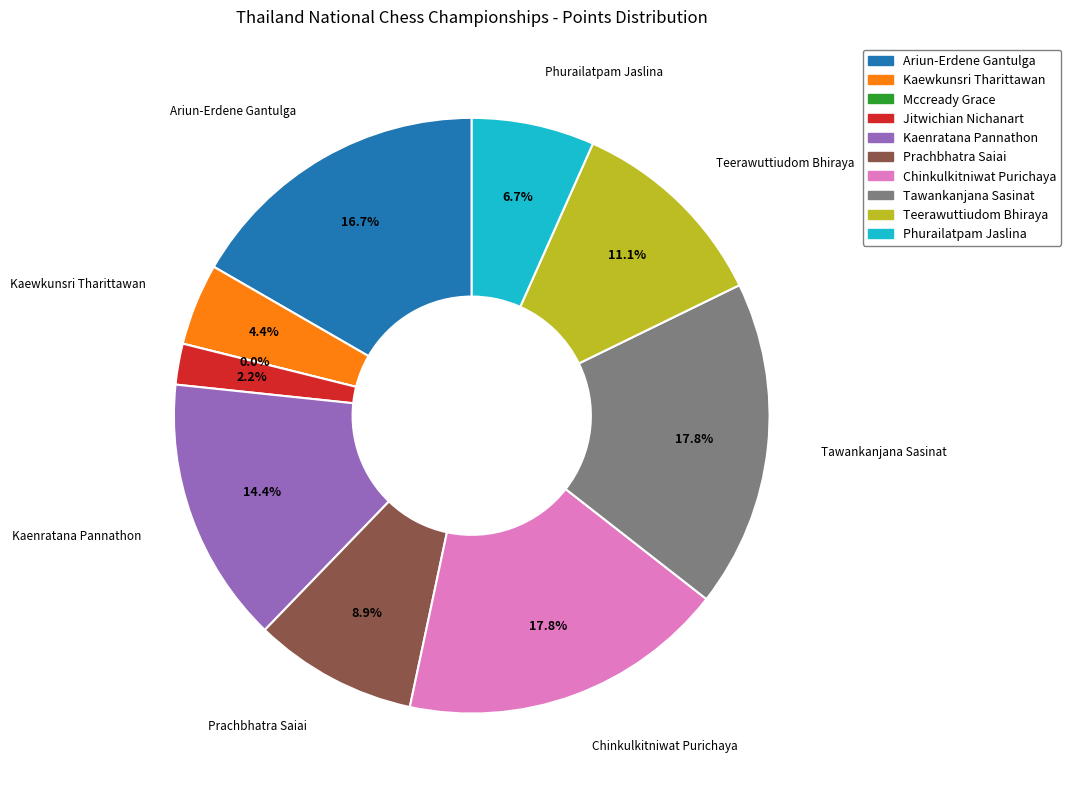

To the nearest percent, what portion does Kaenratana Pannathon represent?

14%